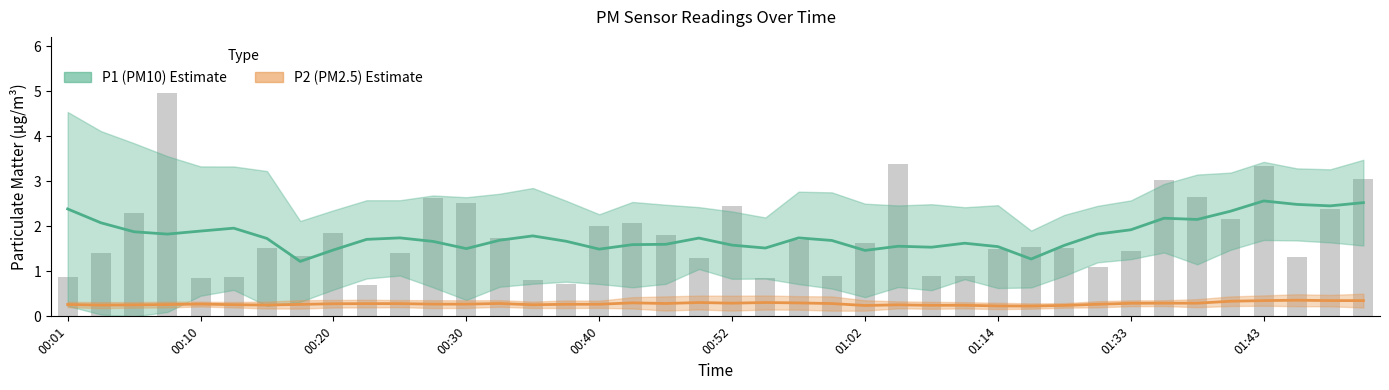

Read the value at 00:49.

1.3